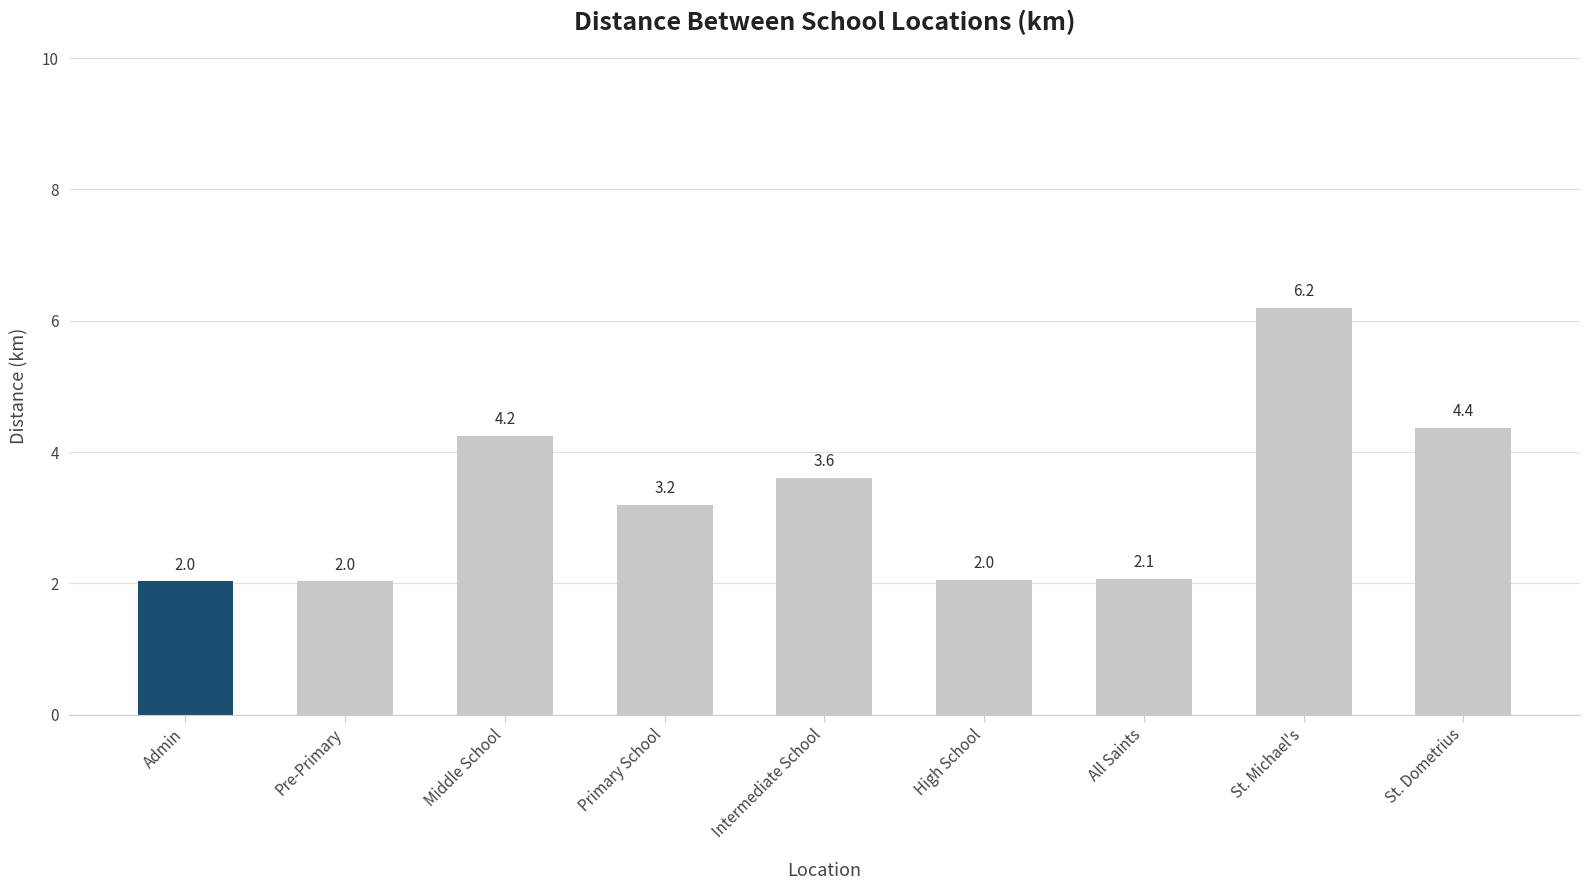

The chart shows a value of 6.6 at St. Dometrius. True or false?

False